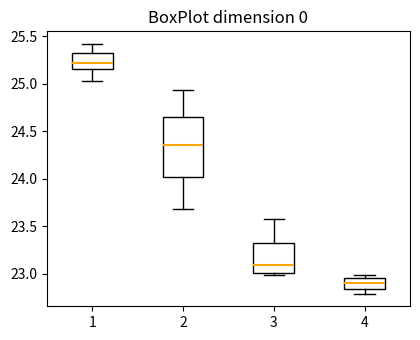

Where is the lower edge of the box at x = 4 on the y-axis? The values are not printed on the chart, so give them approximately, as read against the axis.

22.85